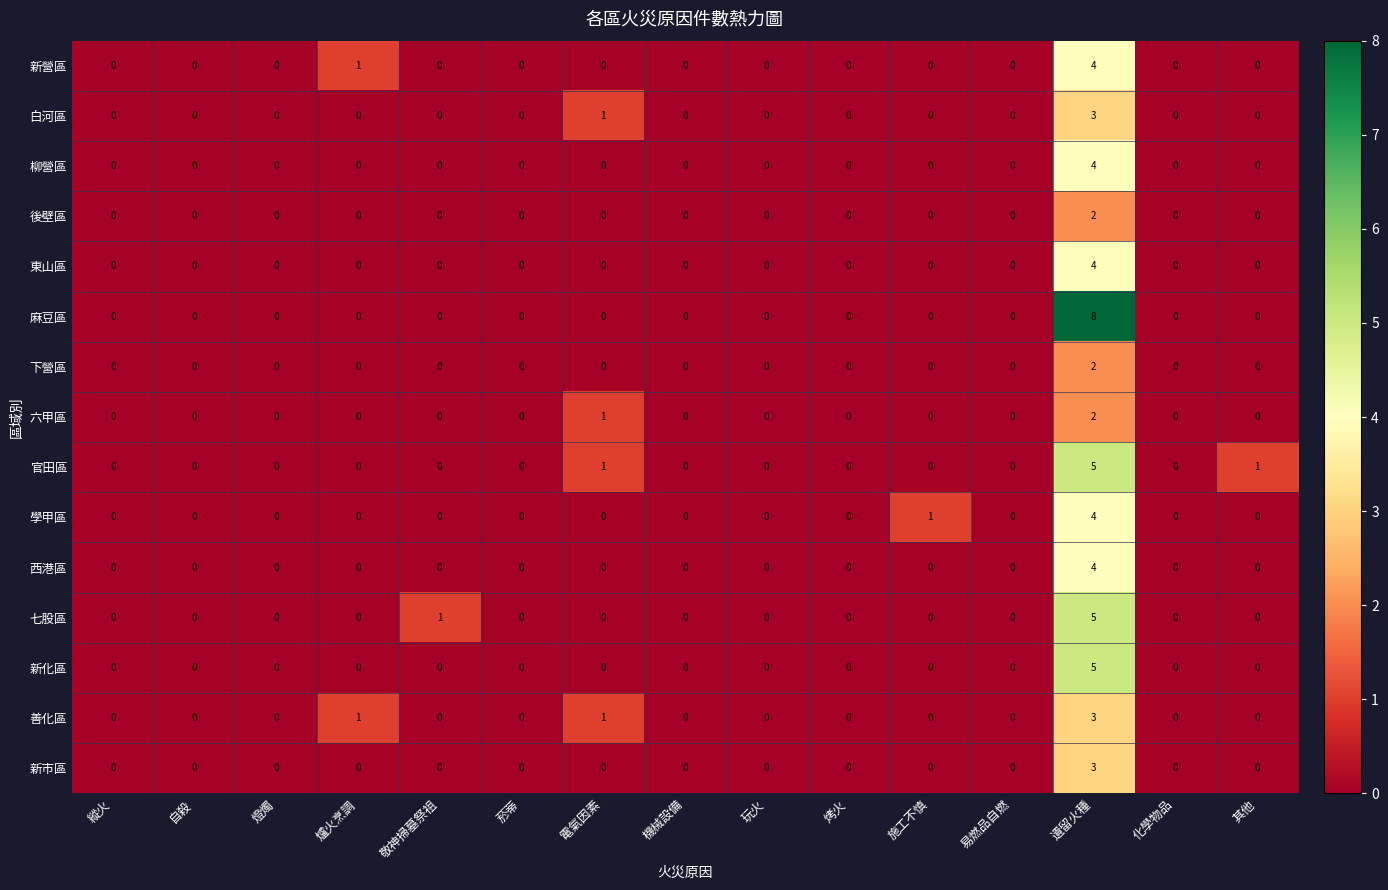

What is the sum of all 新化區 values?

5